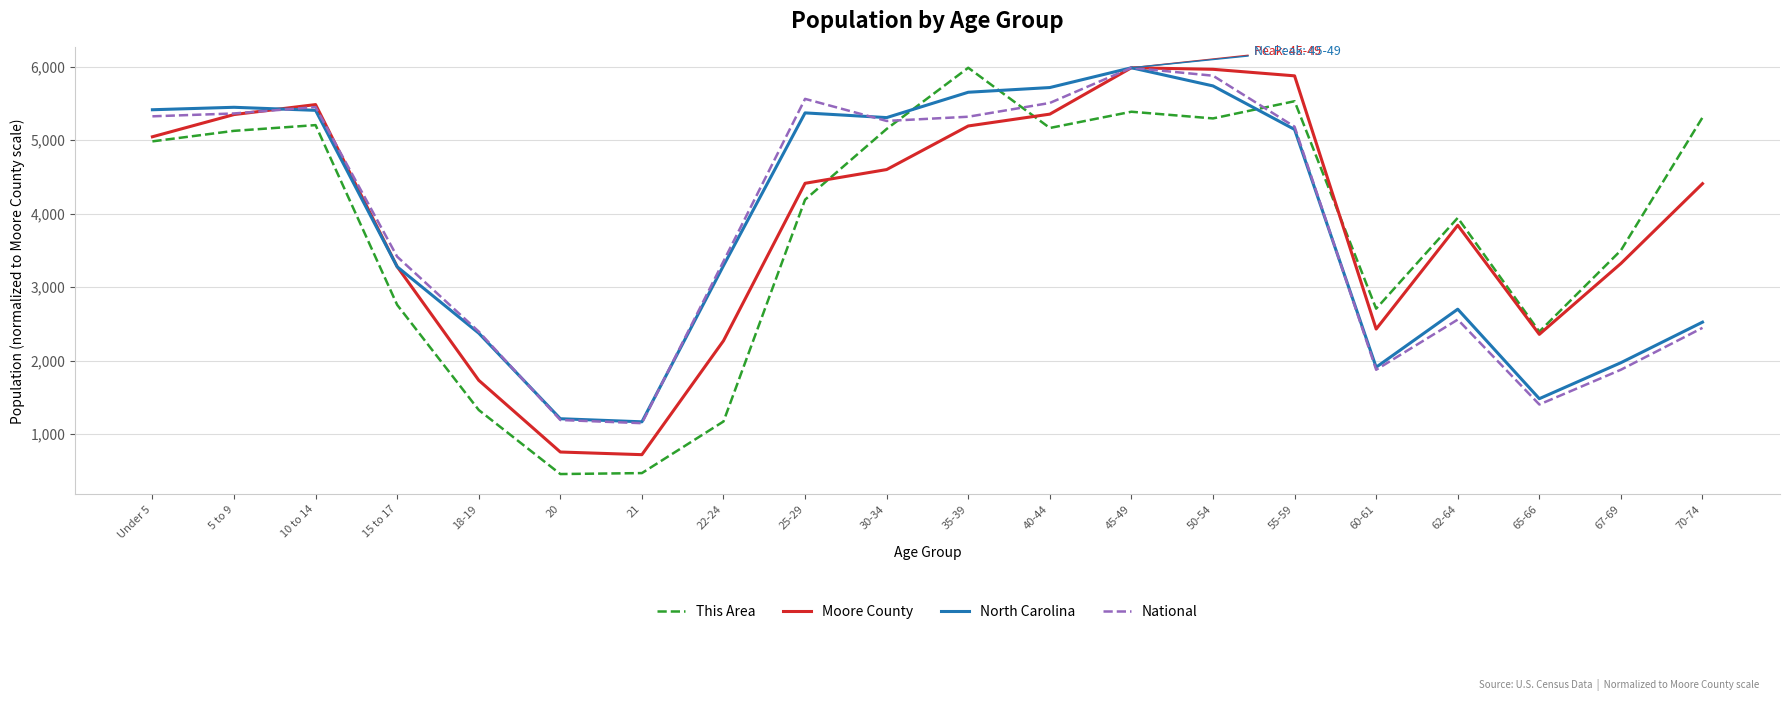

Is the value of This Area at 22-24 greater than the value of National at 25-29?

No